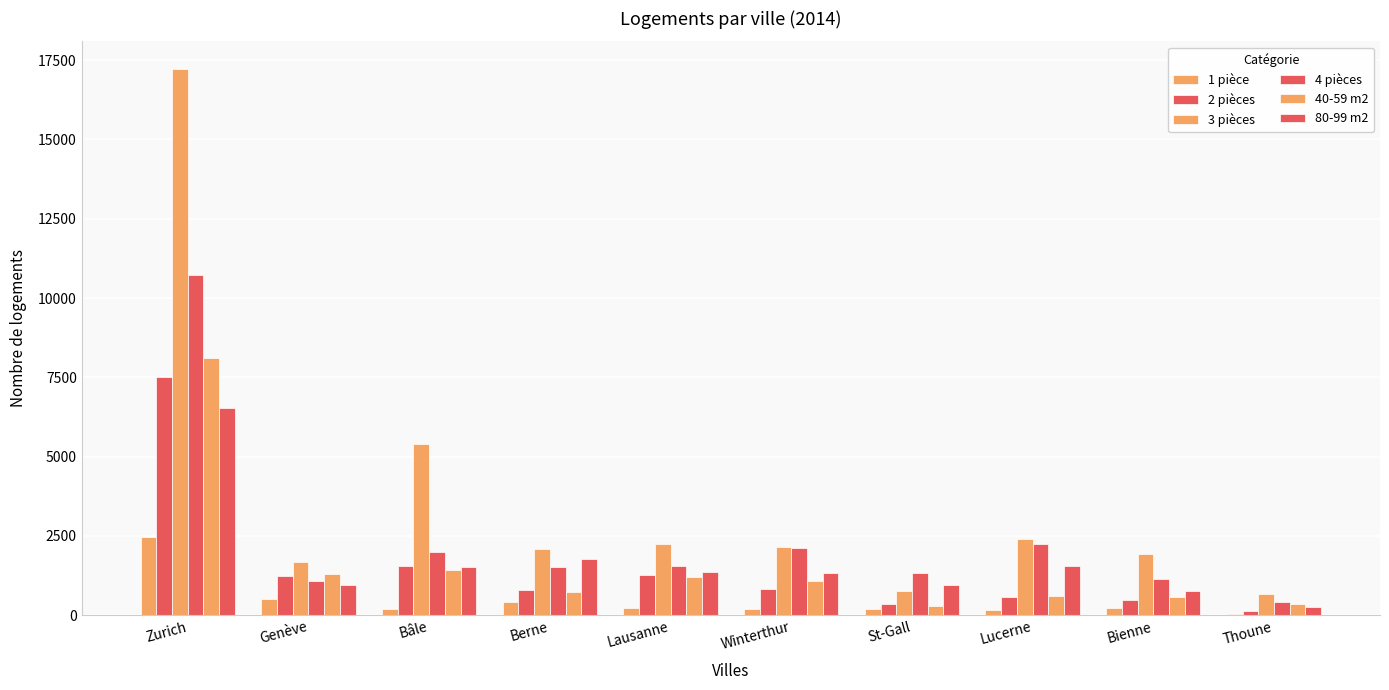

True or false: 1 pièce has a value of 234 at Bienne.

True